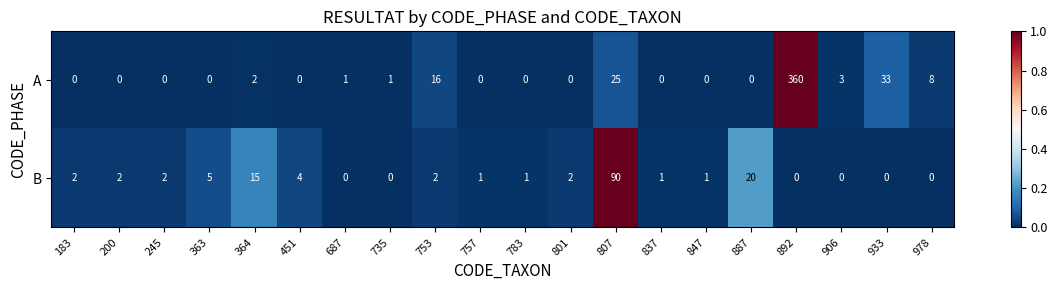

At 837, list the series in order from largest to smallest.

B, A